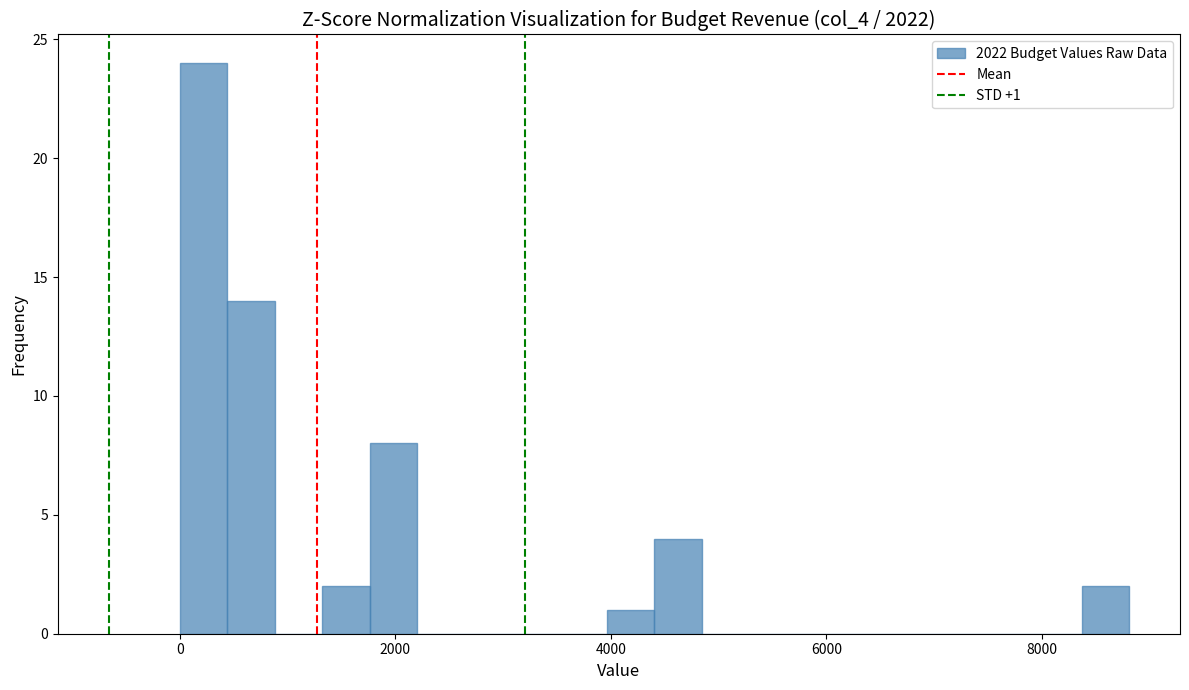

Around what value on the x-axis is the tallest bar? Give the approximate position of its centre, as read against the axis.

200